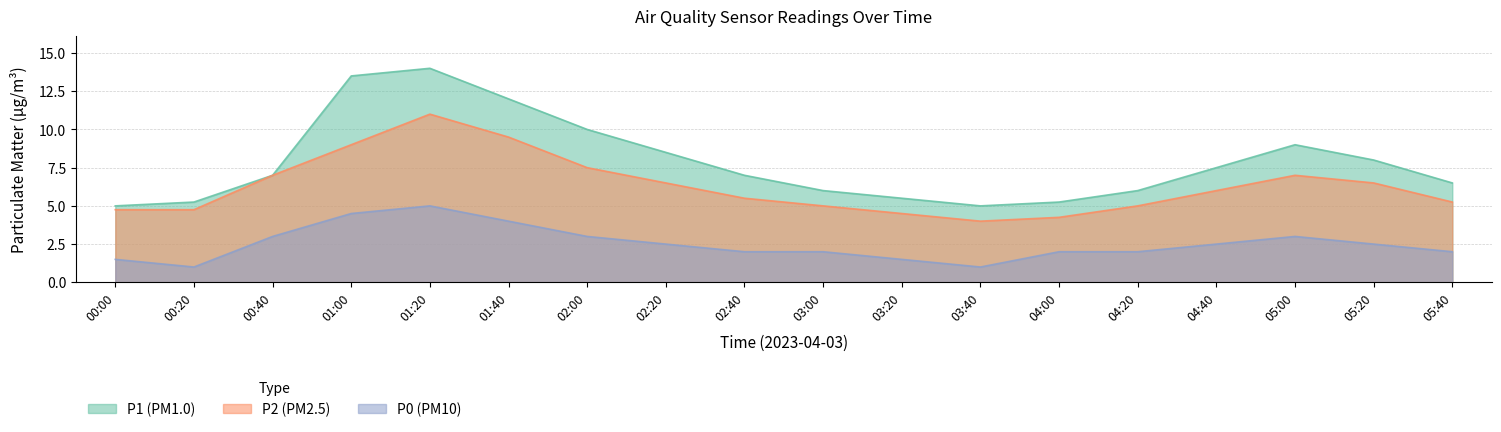

Is it true that P0 equals 2.3 at 00:00?

False